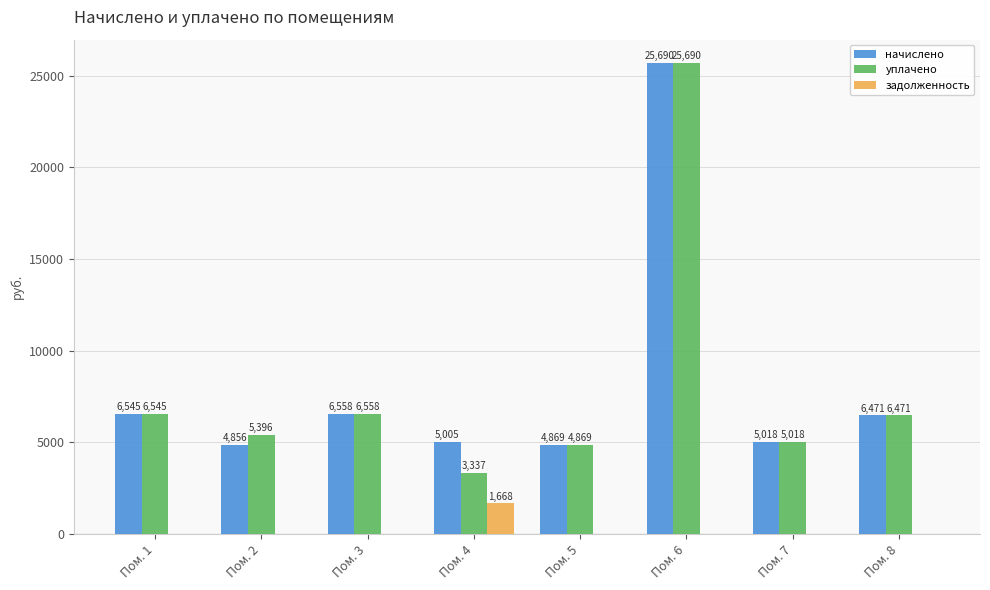

Between Пом. 1 and Пом. 2, which series saw the biggest shift?

начислено